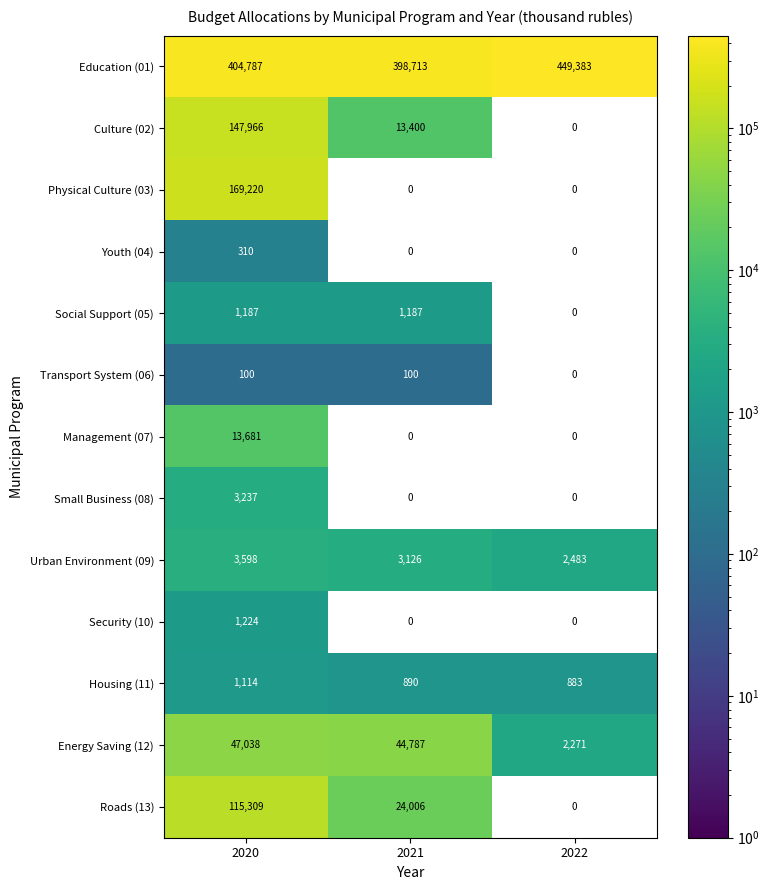

At which label does Energy Saving (12) first exceed 44787?

2020